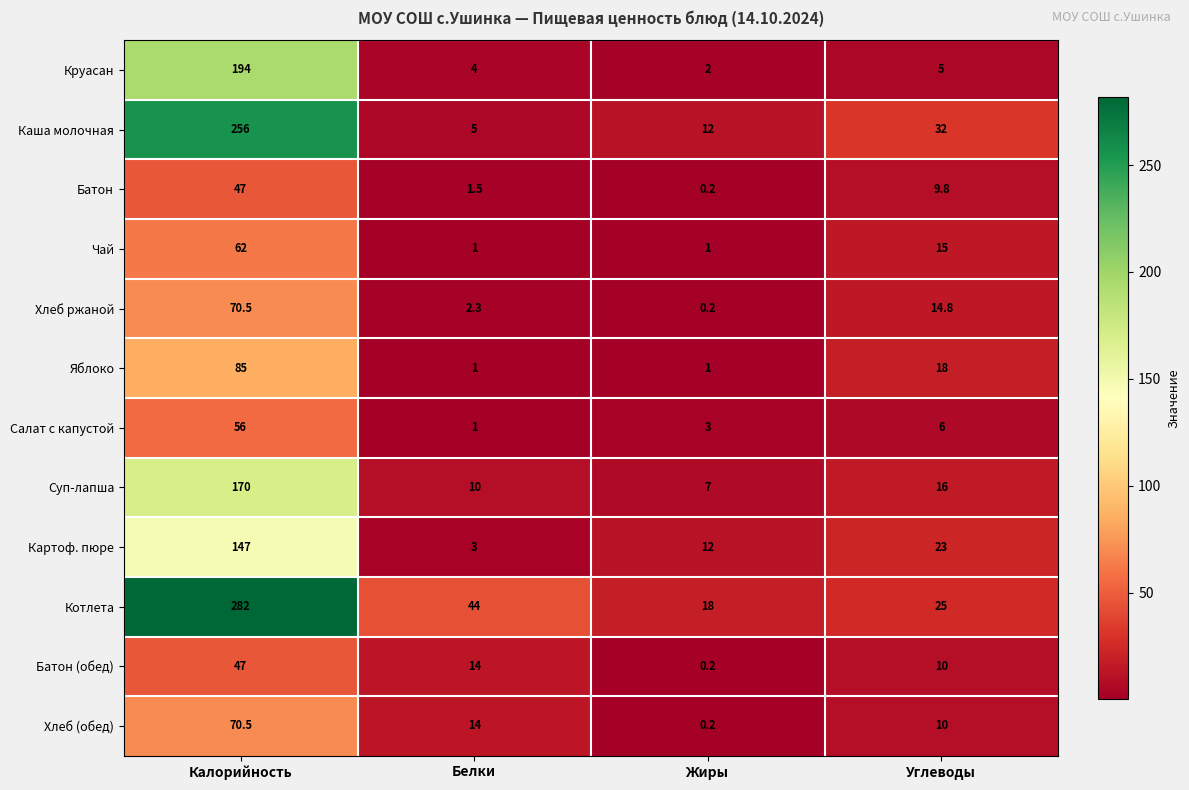

Where is Хлеб (обед) nearest to the value 35?

Белки